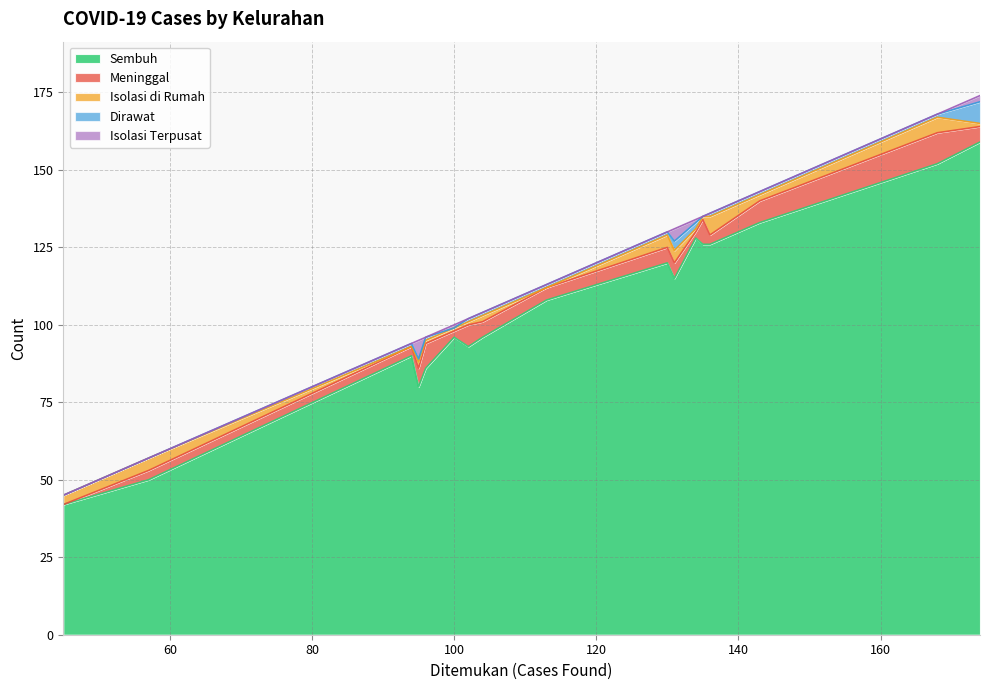

The Isolasi Terpusat series shows -4 at Kedungsari. True or false?

False